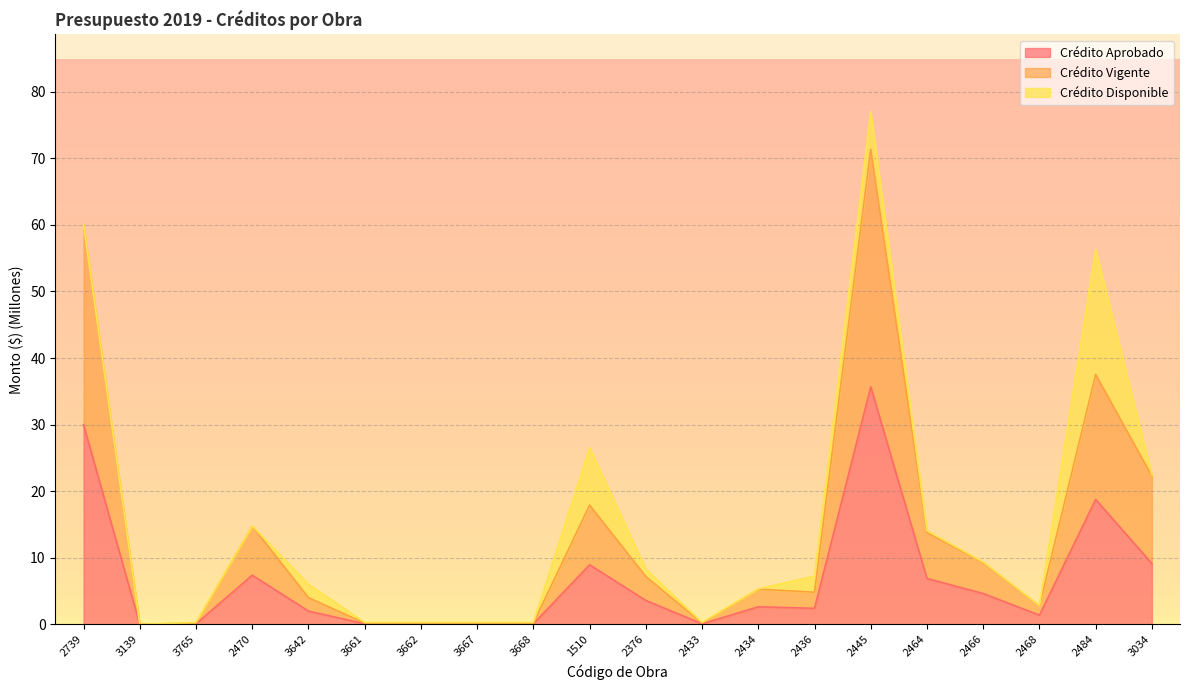

Which series has the largest total across all categories?

Crédito Vigente